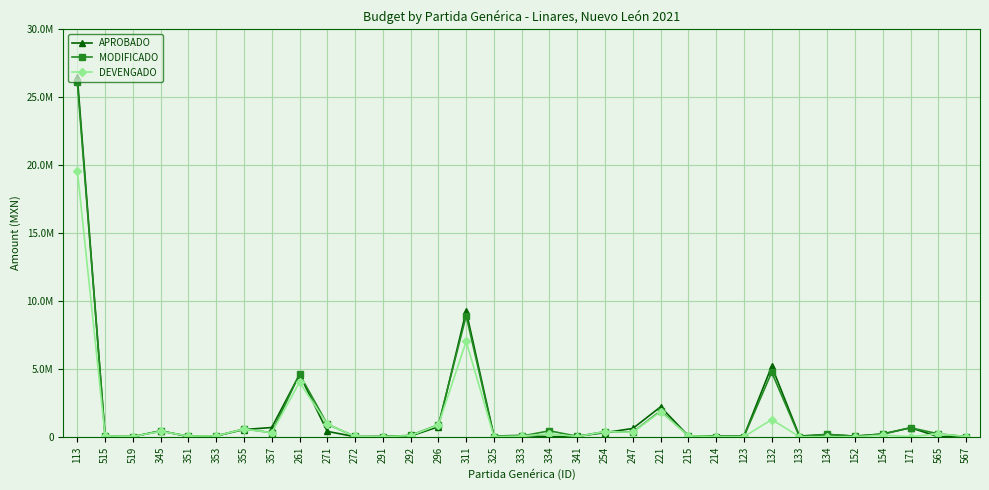

Is it true that DEVENGADO equals 298100.6 at 357?

True